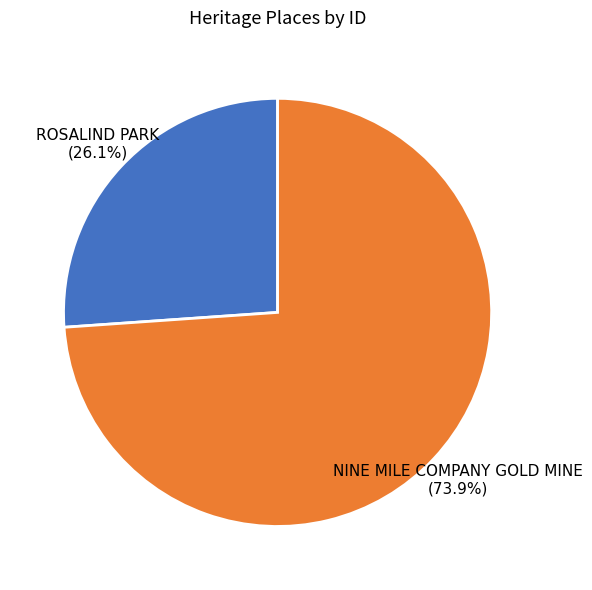

To the nearest percent, what is the difference between the largest and smallest slice percentages?

48%